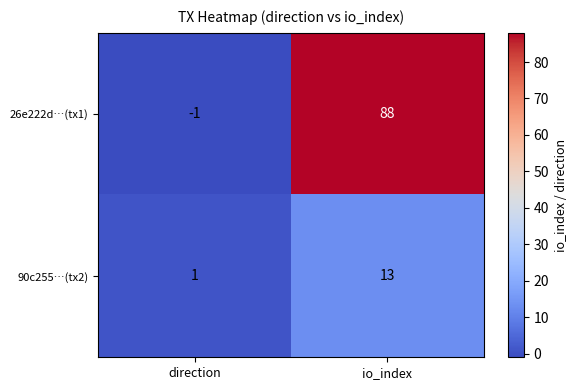

At which label is 26e222d…(tx1) closest to 43?

direction